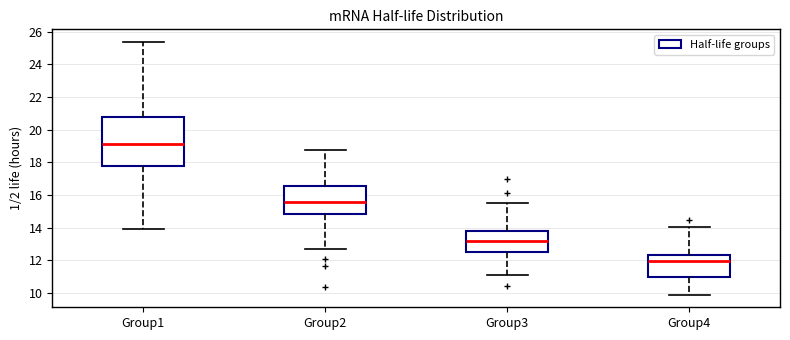

Which box is the tallest, from its lower edge to its upper edge?

Group1